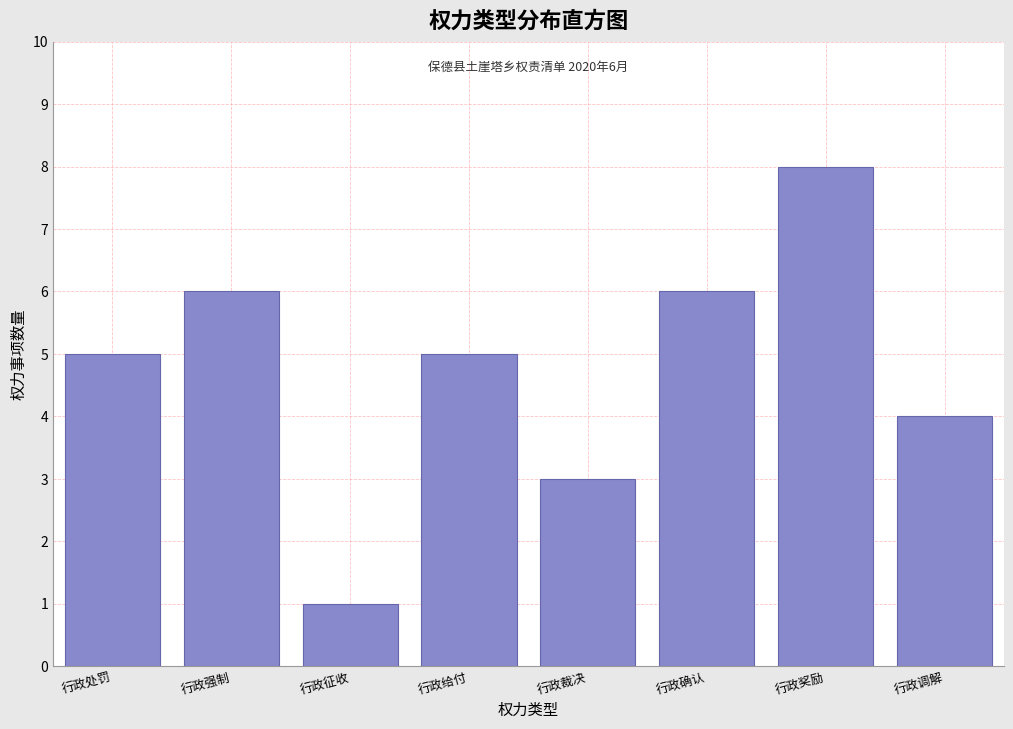

Reading left to right, what are all the values shown in this chart?

行政处罚=5	行政强制=6	行政征收=1	行政给付=5	行政裁决=3	行政确认=6	行政奖励=8	行政调解=4